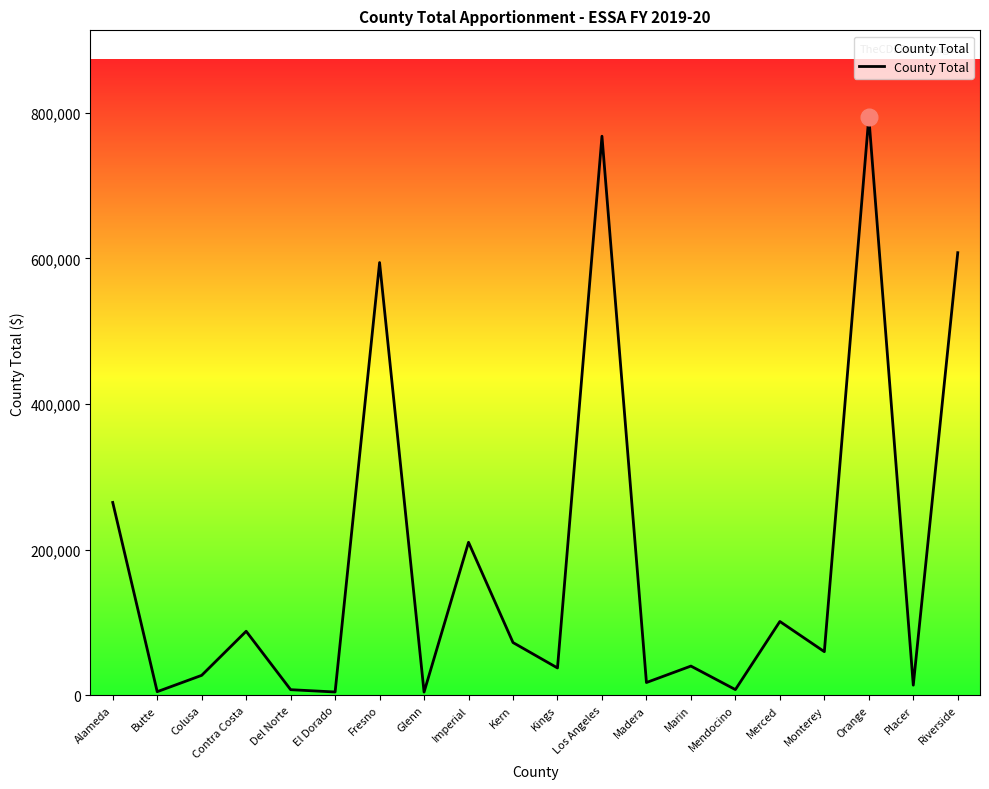

How many interior local valleys (lower than both neighbors) does the data have?

8